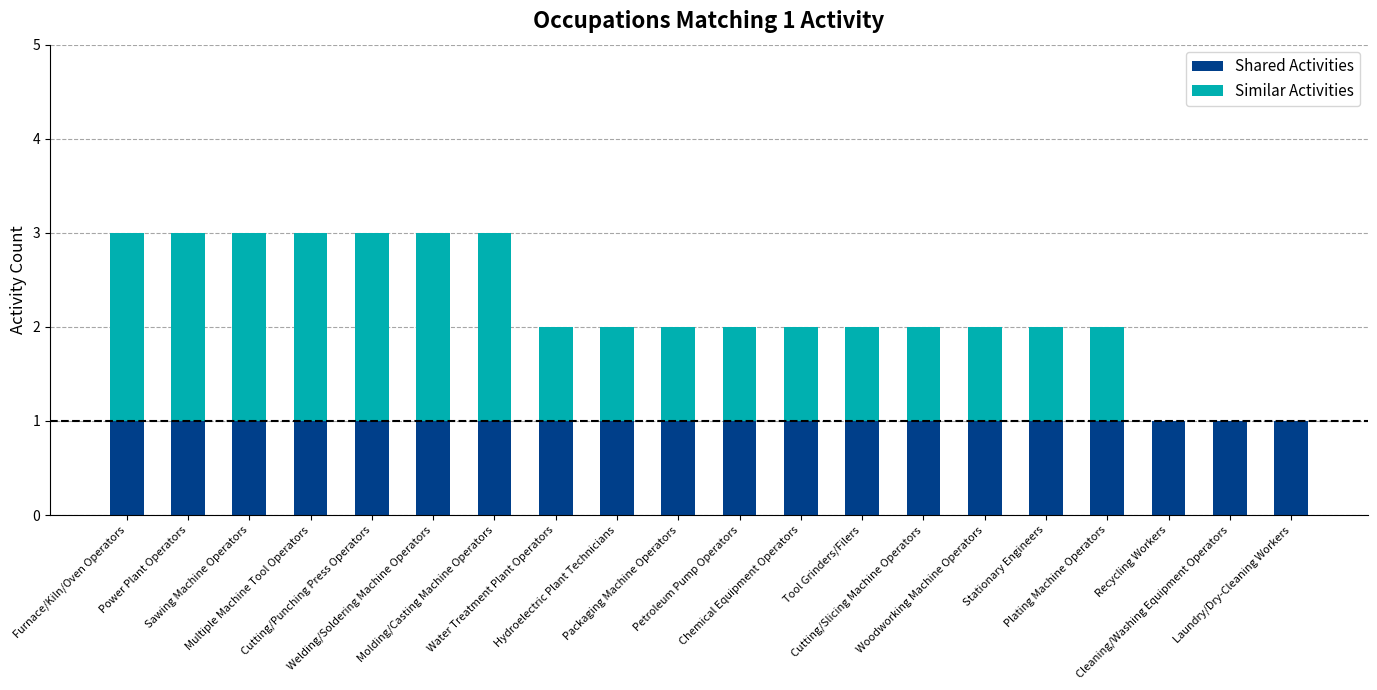

What is the sum of all Shared Activities values?

20